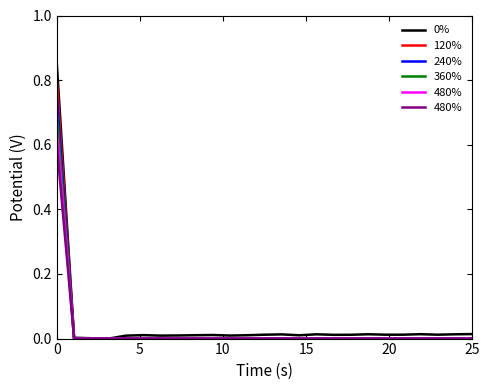

What is the maximum value for 360%?

0.7